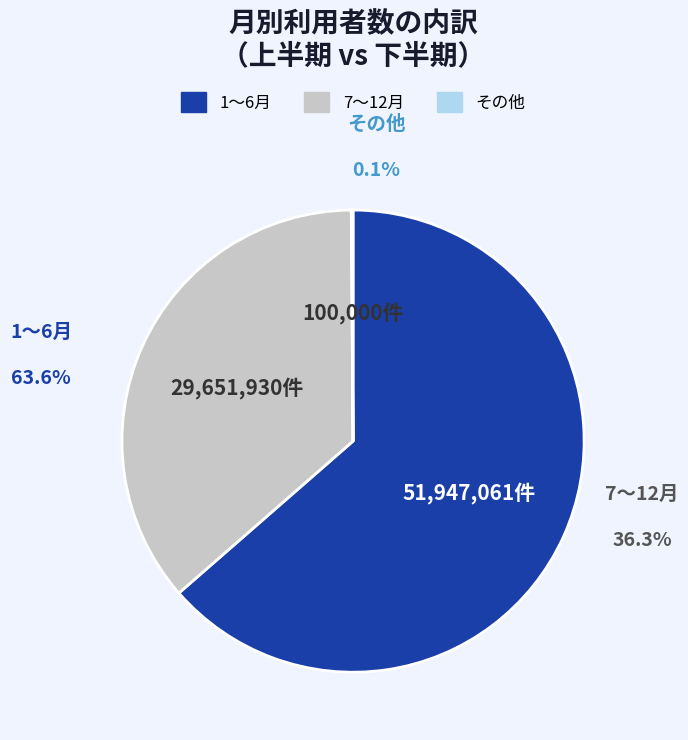

Is it true that 6 is 16% of the pie?

False